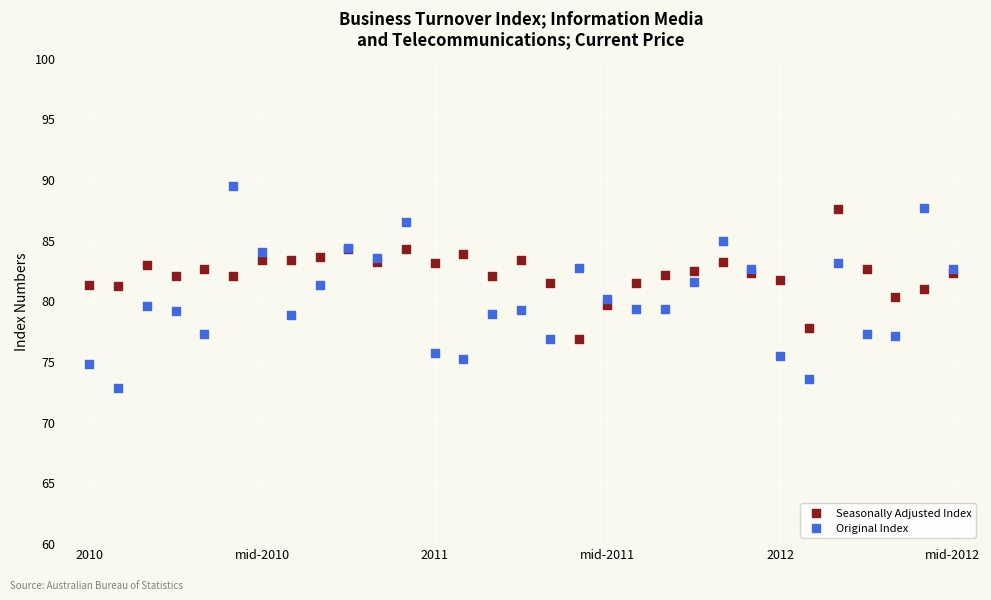

Which series has the largest Y range (max minus min)?

Original Index